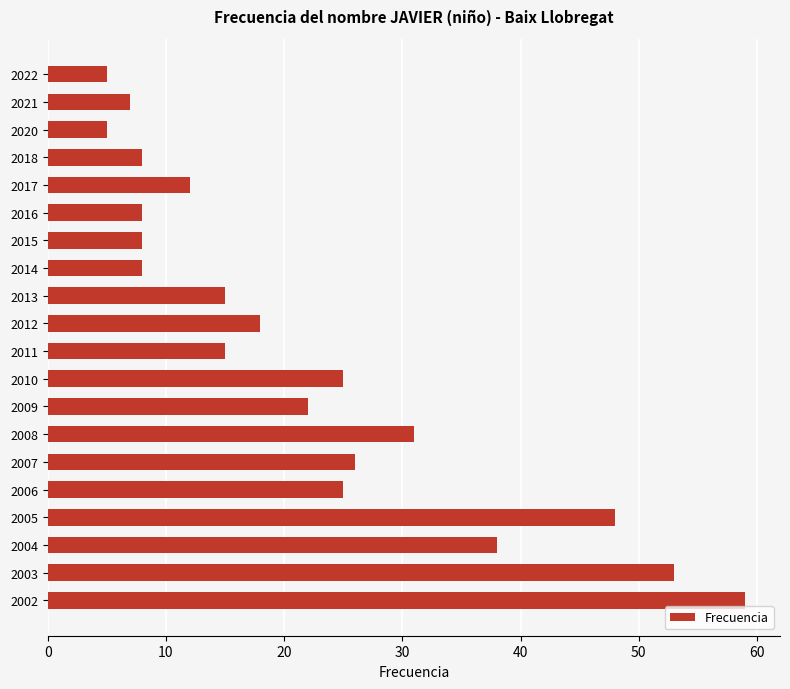

The value at 2015 is 12. True or false?

False